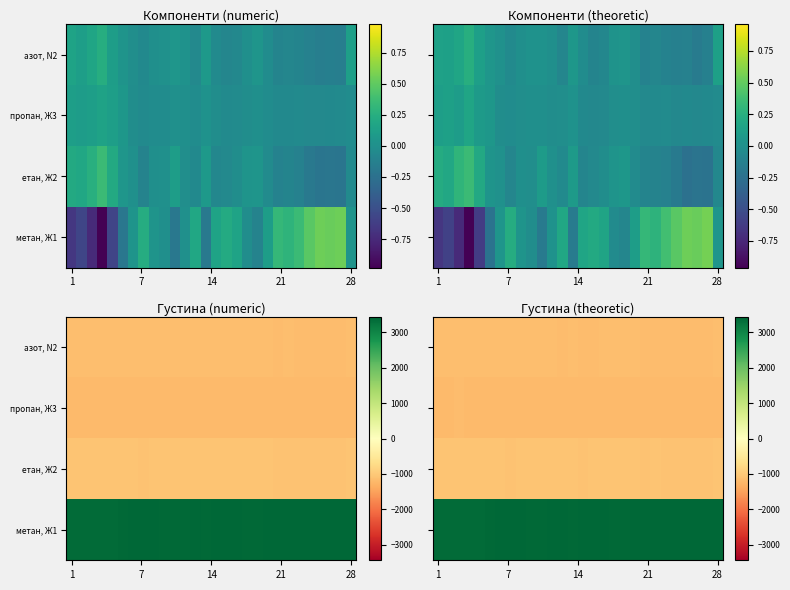

How many values in the метан, Ж1 series are below 3414?

14